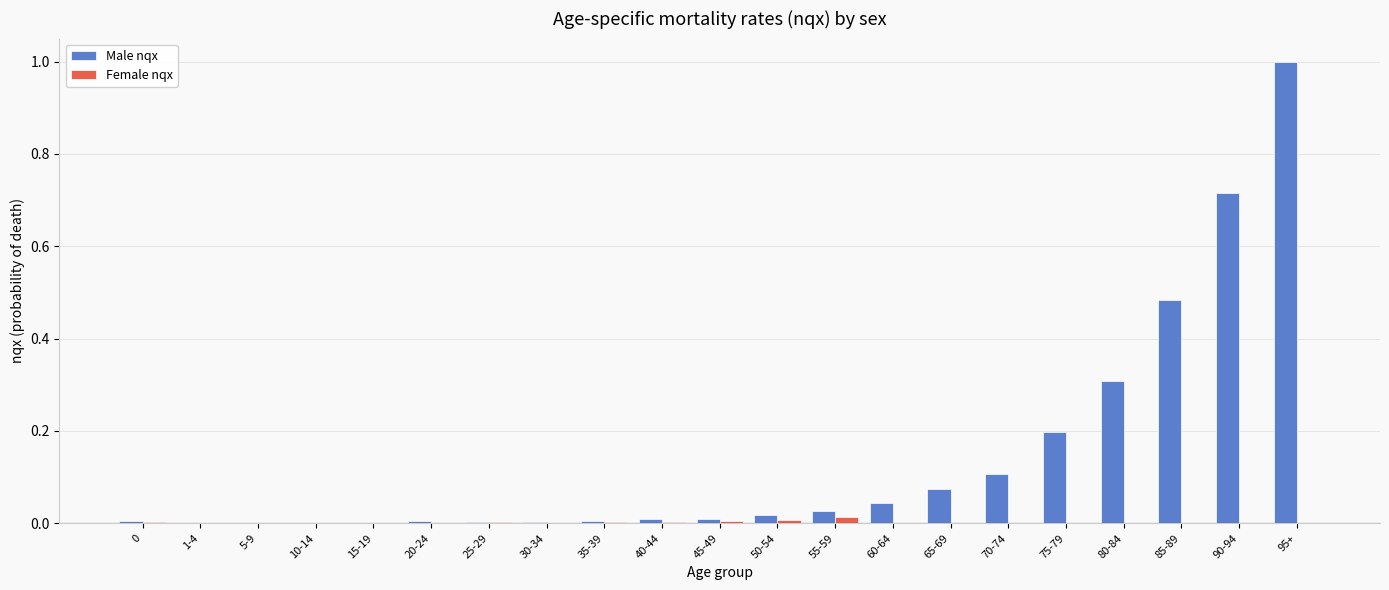

The value of Female nqx at 0 is 0.0. True or false?

True